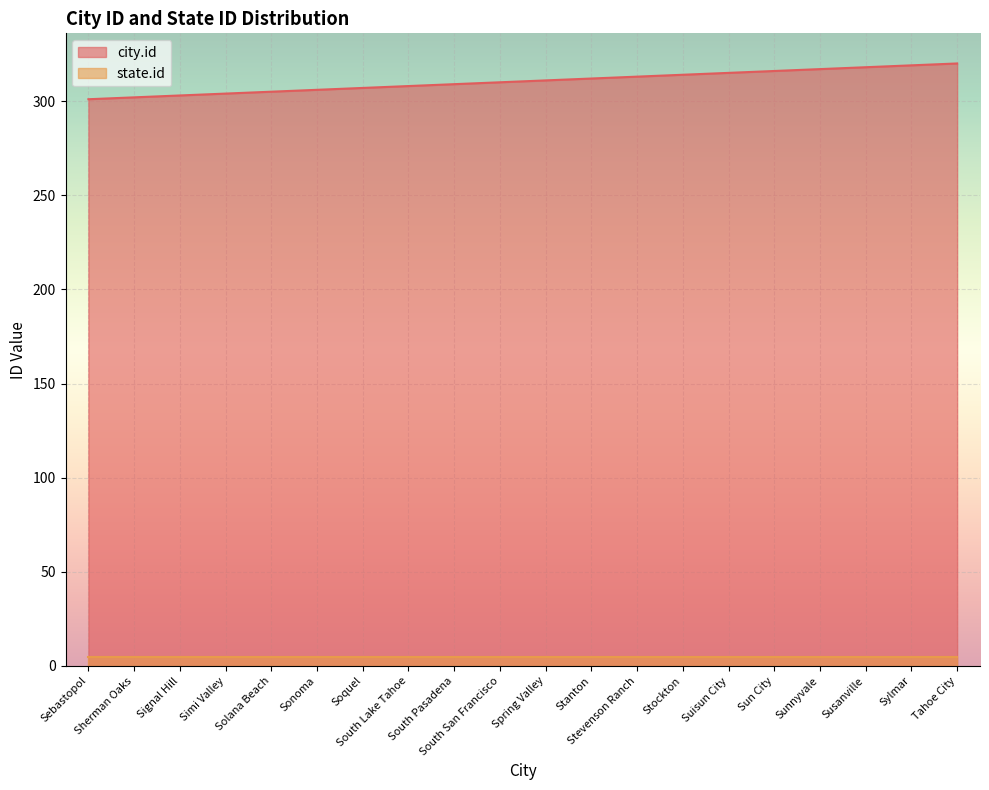

True or false: state.id and city.id cross at least once.

False